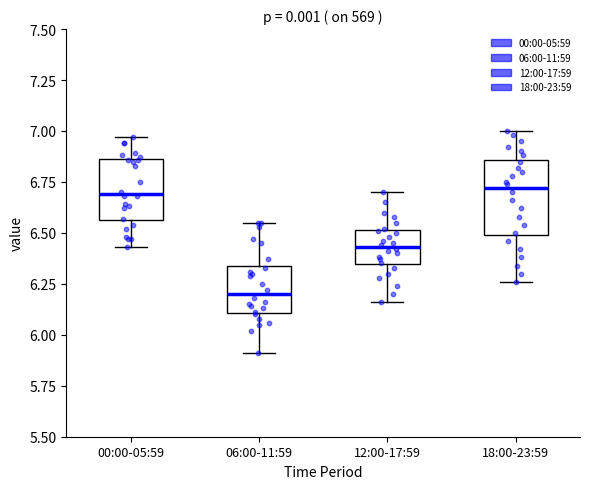

Which box is the tallest, from its lower edge to its upper edge?

18:00-23:59